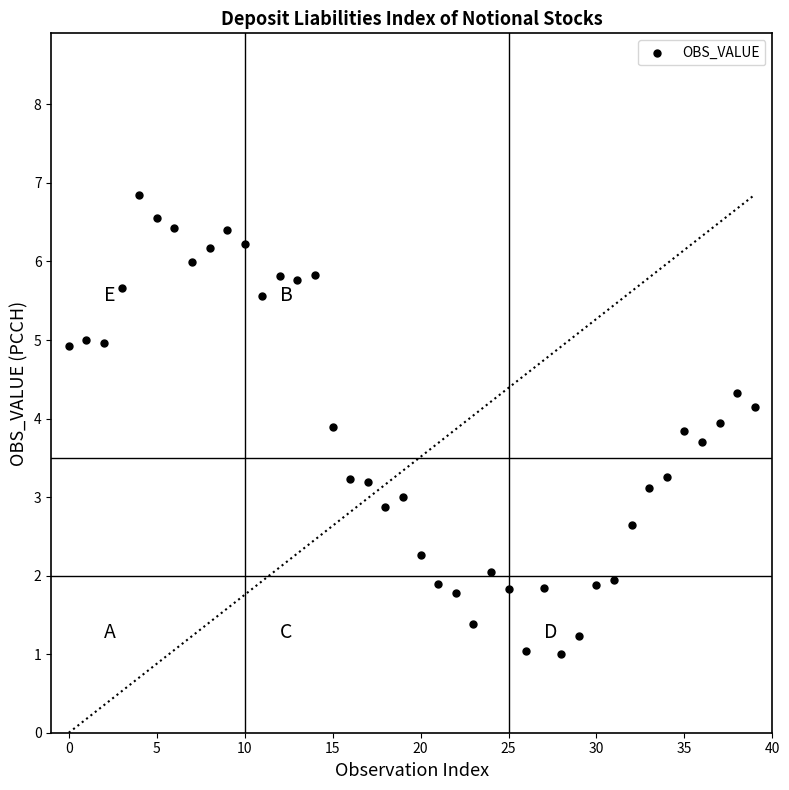

What is the range of Y values (max minus min)?

5.8